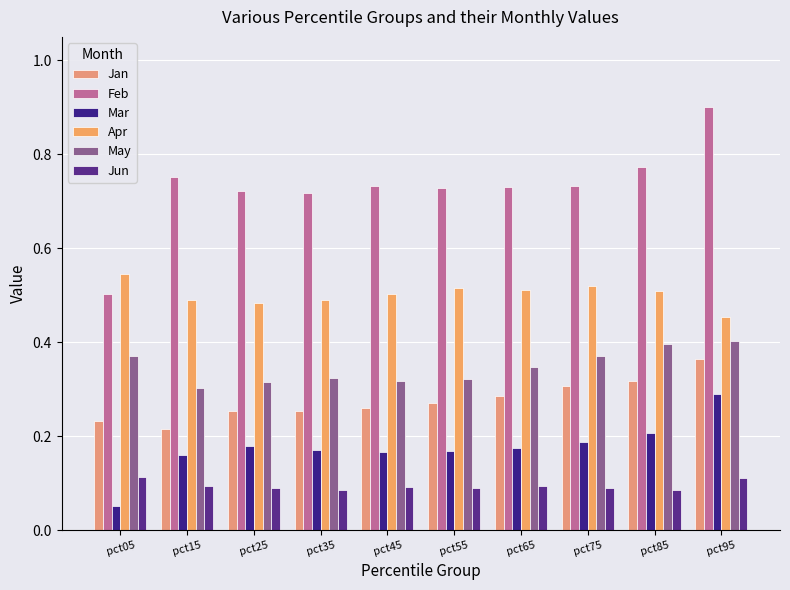

What is the lowest value of the Jan series?

0.2